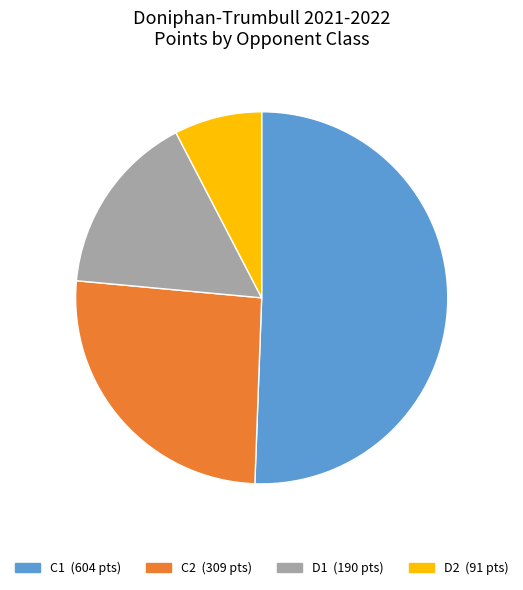

How many segments does this pie chart have?

4